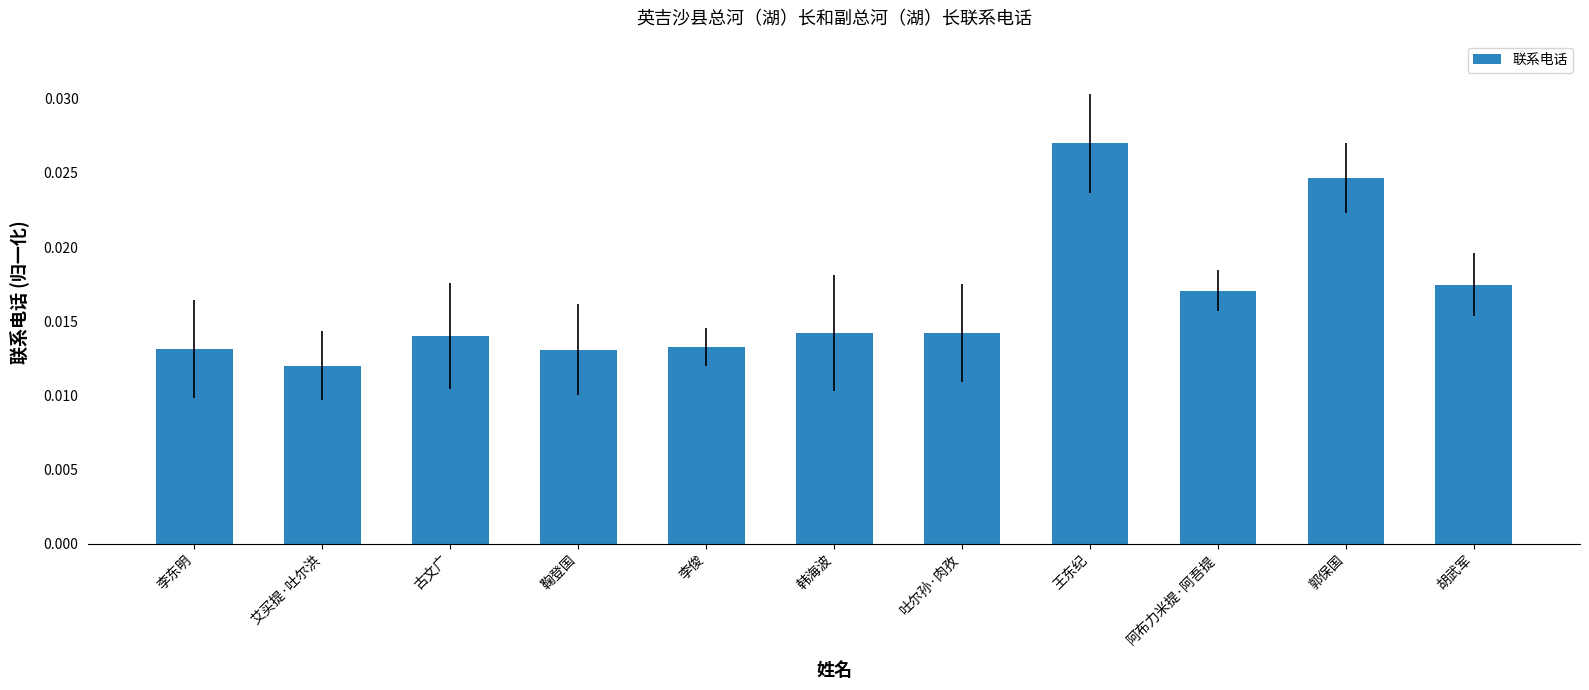

At which label is the value closest to 0?

艾买提·吐尔洪